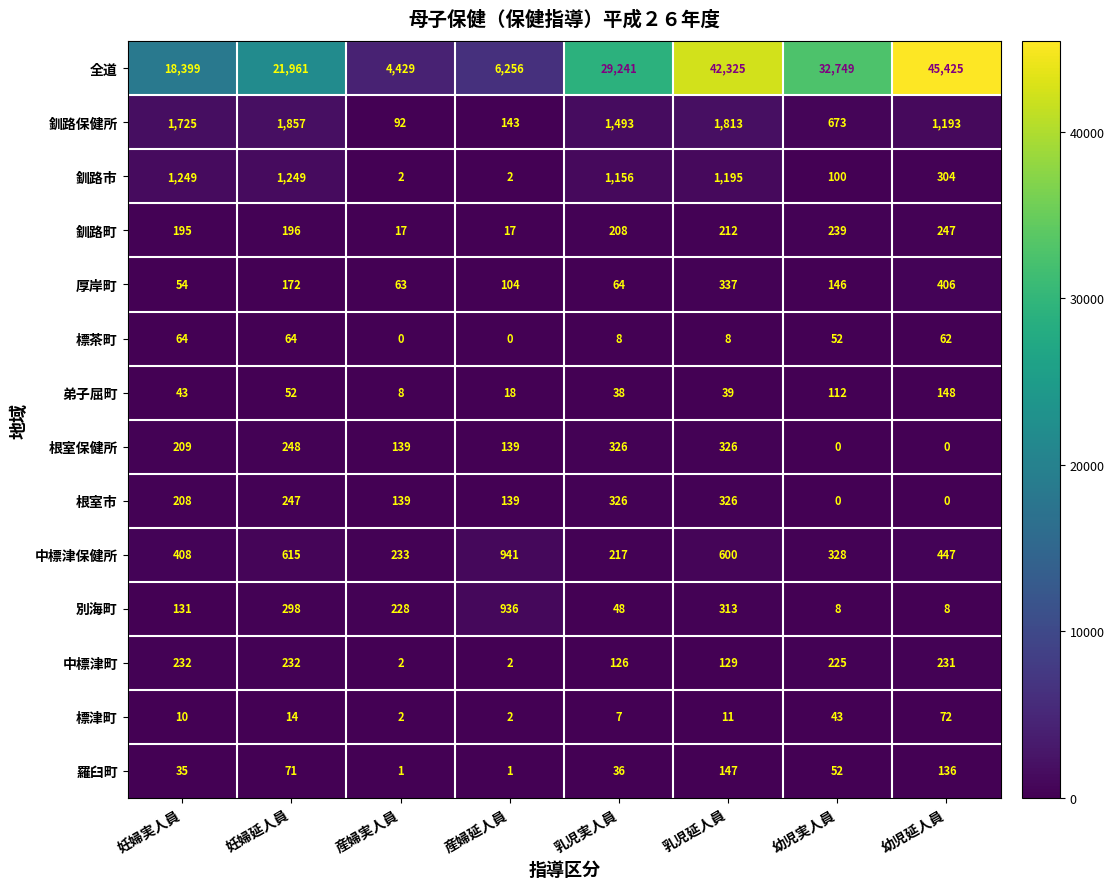

Which series has the largest total across all categories?

全道